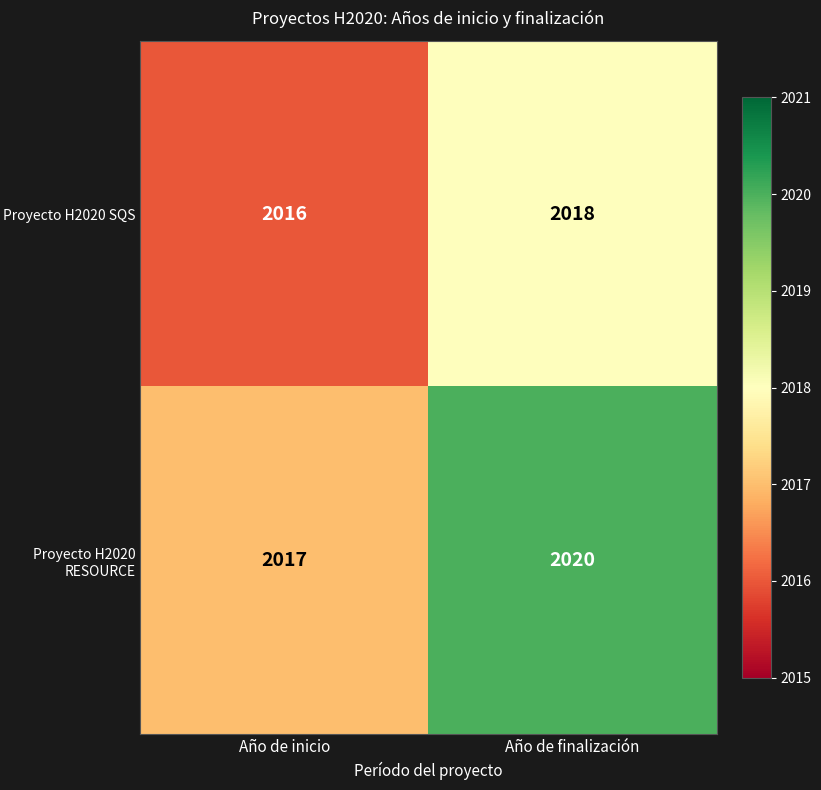

Reading left to right, transcribe all the data shown in this chart.

Proyecto H2020 SQS: 2016	2018
Proyecto H2020 RESOURCE: 2017	2020